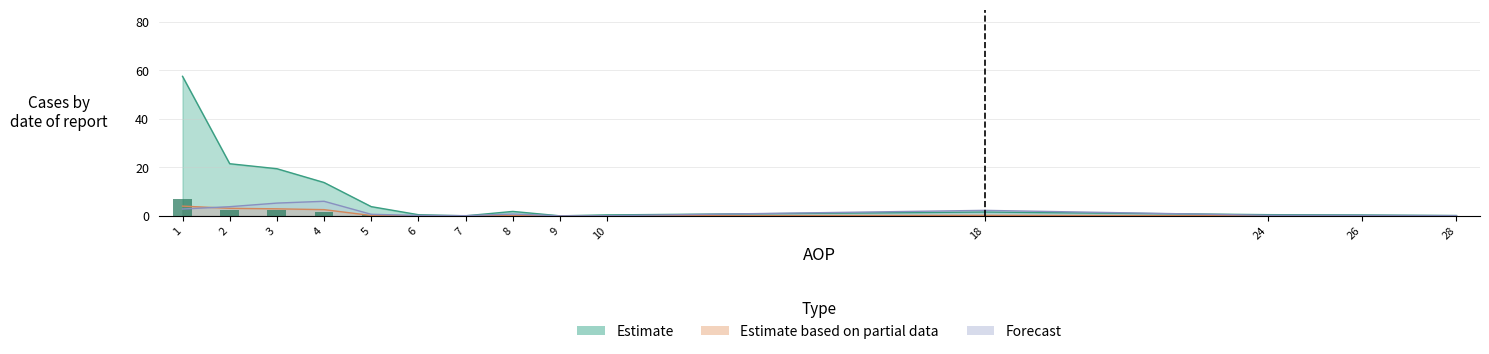

At which category does the chart reach its minimum across all series?

9